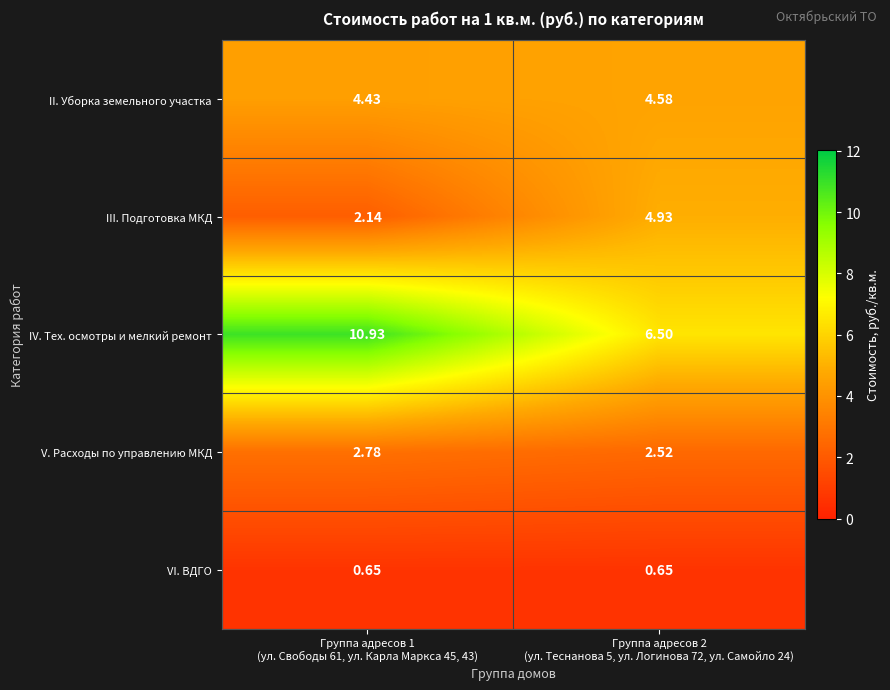

List the series in order of their peak value, highest first.

IV. Тех. осмотры и мелкий ремонт, III. Подготовка МКД, II. Уборка земельного участка, V. Расходы по управлению МКД, VI. ВДГО